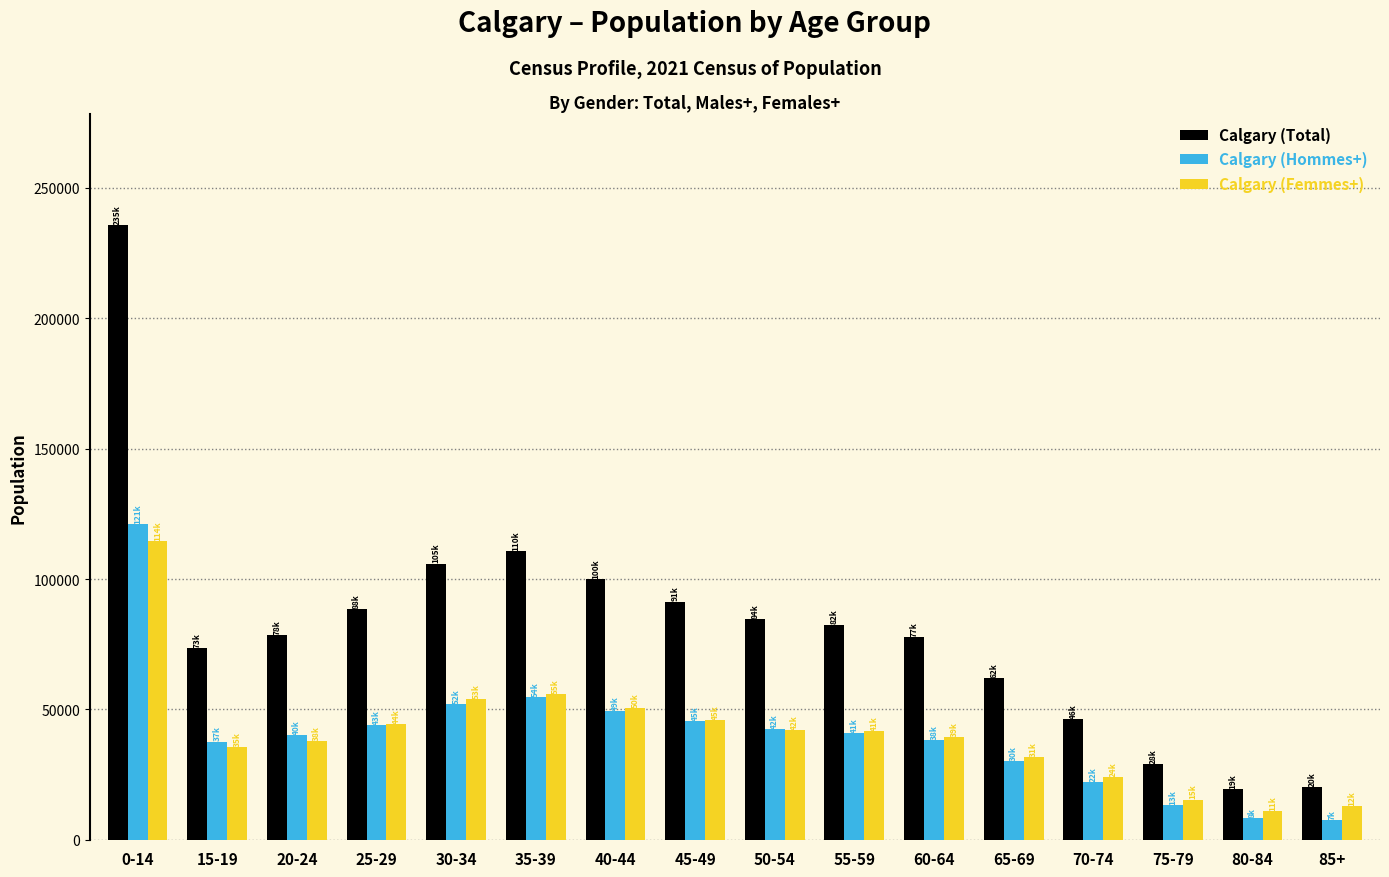

What is the value of the Calgary (Femmes+) bar at the 14th from the left?

15485